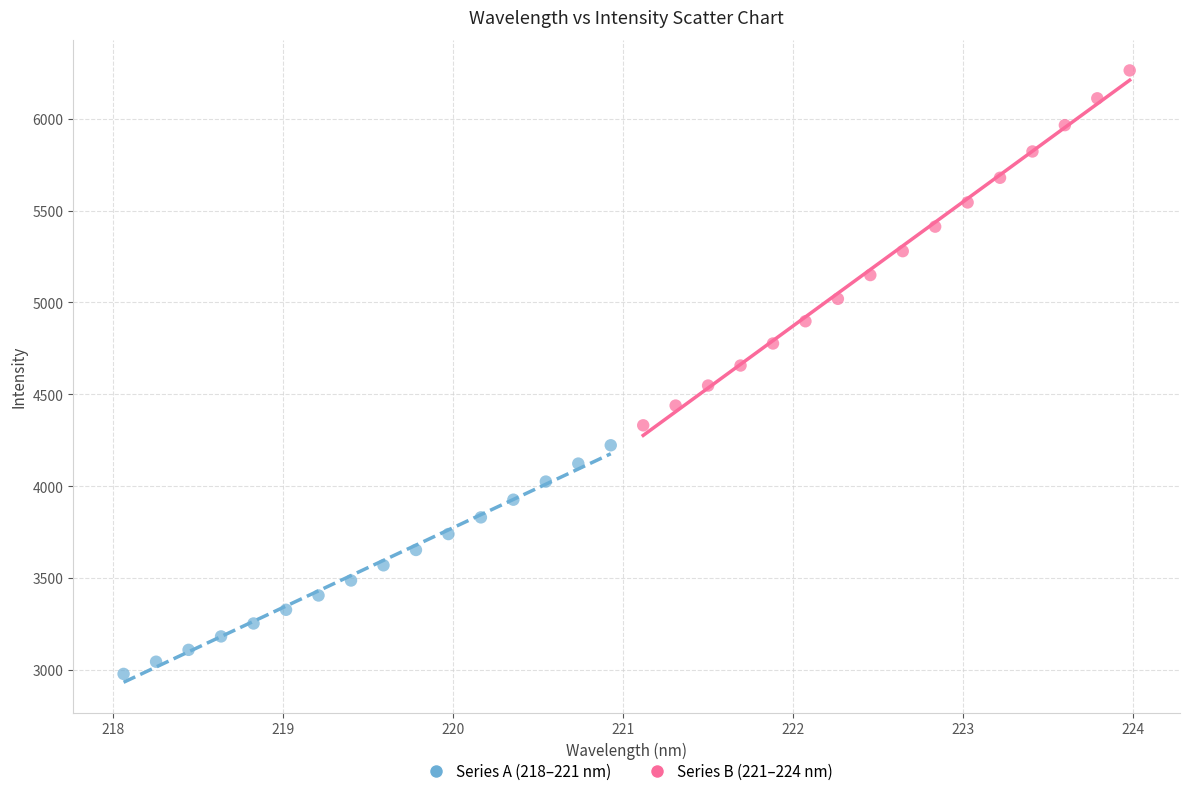

Which series contains the highest Y value?

Series B (221–224 nm)